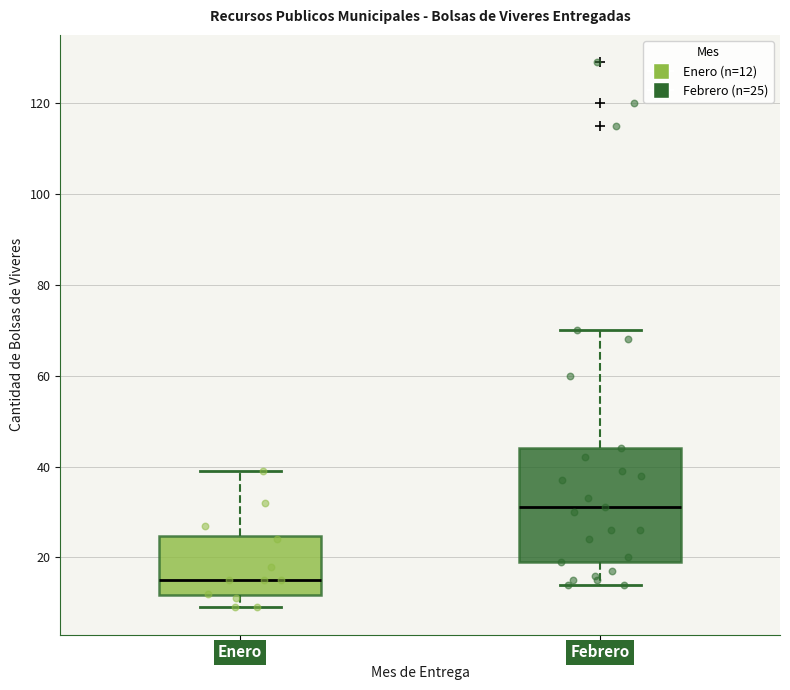

Reading left to right, transcribe this box plot: for each box, give where its median line is, the range the box spans, and where its two whiskers end, as read against the y-axis. The values are not printed on the chart, so give them approximately, as read against the axis.

Enero: median 16, box 12 to 24, whiskers 10 to 40
Febrero: median 32, box 20 to 44, whiskers 14 to 70